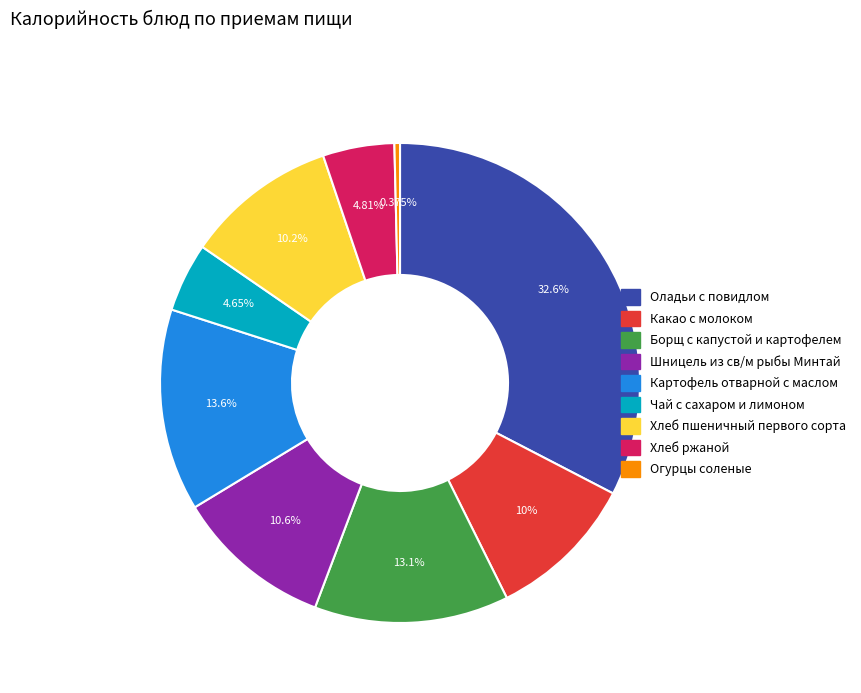

To the nearest percent, what percentage of the pie is Какао с молоком?

10%